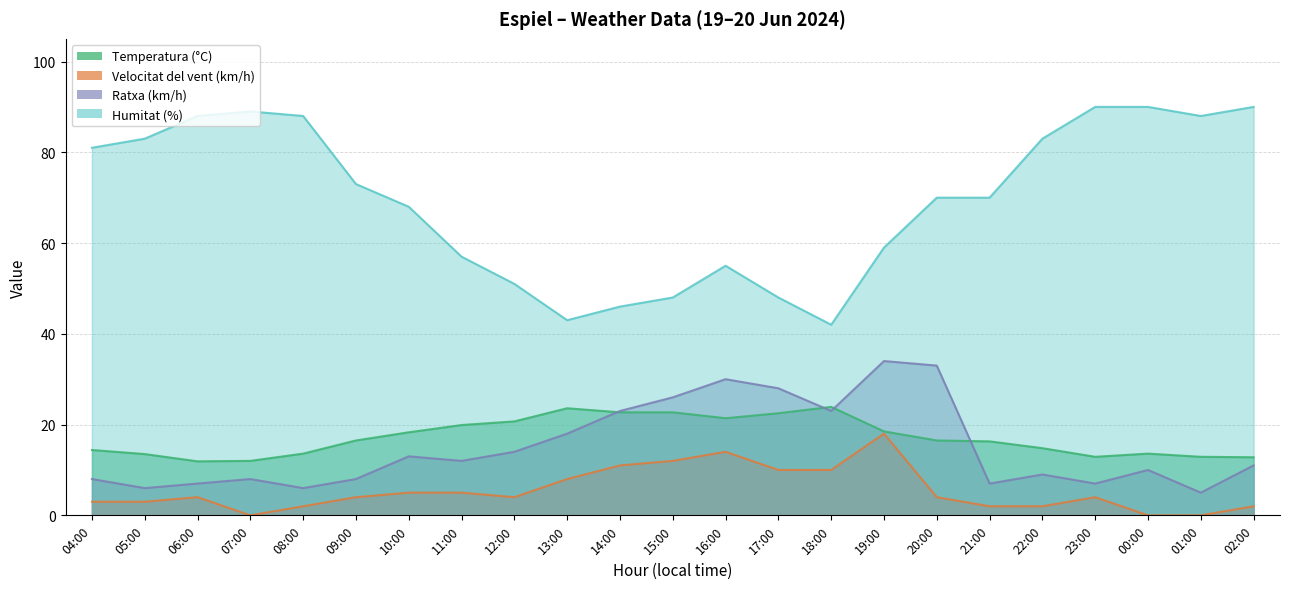

At how many categories does at least one series exceed 44?

21